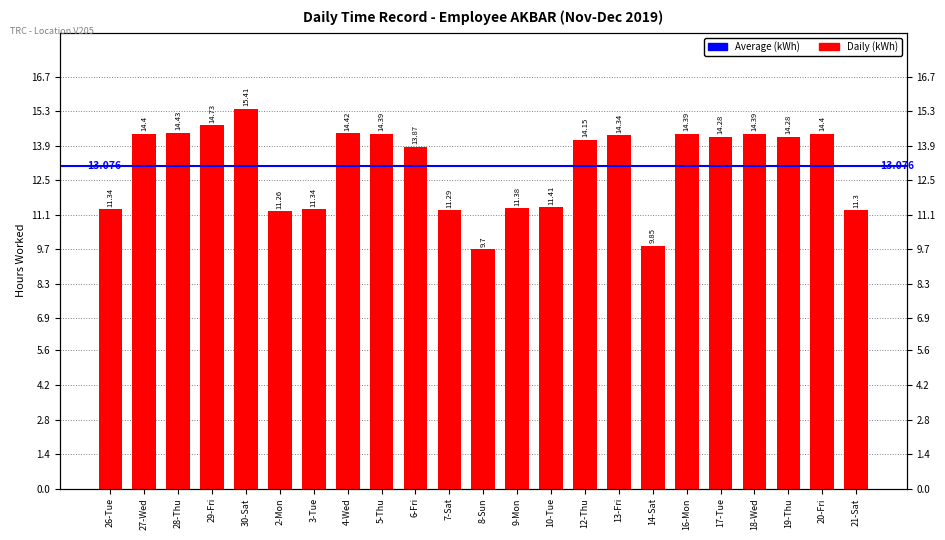

Reading left to right, transcribe all the data shown in this chart.

26-Tue=11.3	27-Wed=14.4	28-Thu=14.4	29-Fri=14.7	30-Sat=15.4	2-Mon=11.3	3-Tue=11.3	4-Wed=14.4	5-Thu=14.4	6-Fri=13.9	7-Sat=11.3	8-Sun=9.7	9-Mon=11.4	10-Tue=11.4	12-Thu=14.2	13-Fri=14.3	14-Sat=9.8	16-Mon=14.4	17-Tue=14.3	18-Wed=14.4	19-Thu=14.3	20-Fri=14.4	21-Sat=11.3